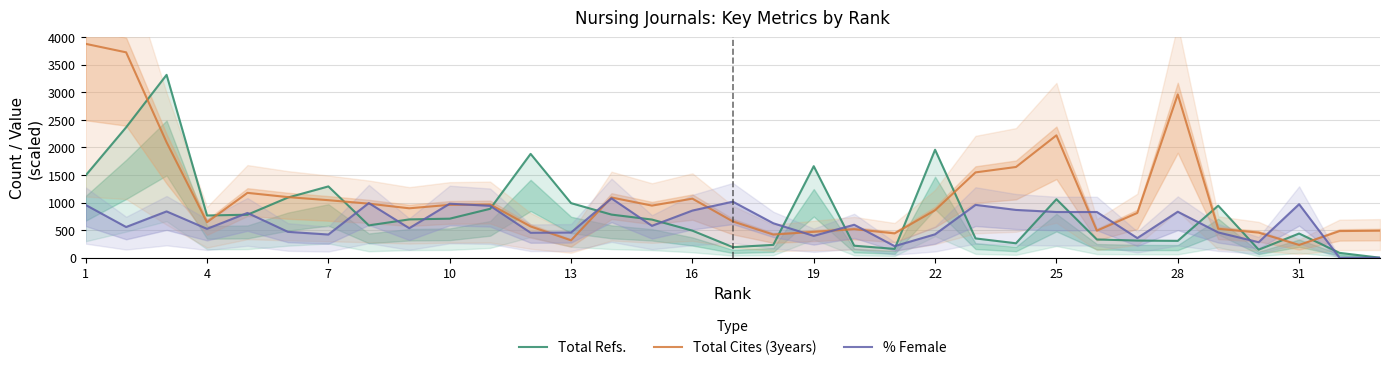

What is the lowest value of the Total Cites (3years) series?

231